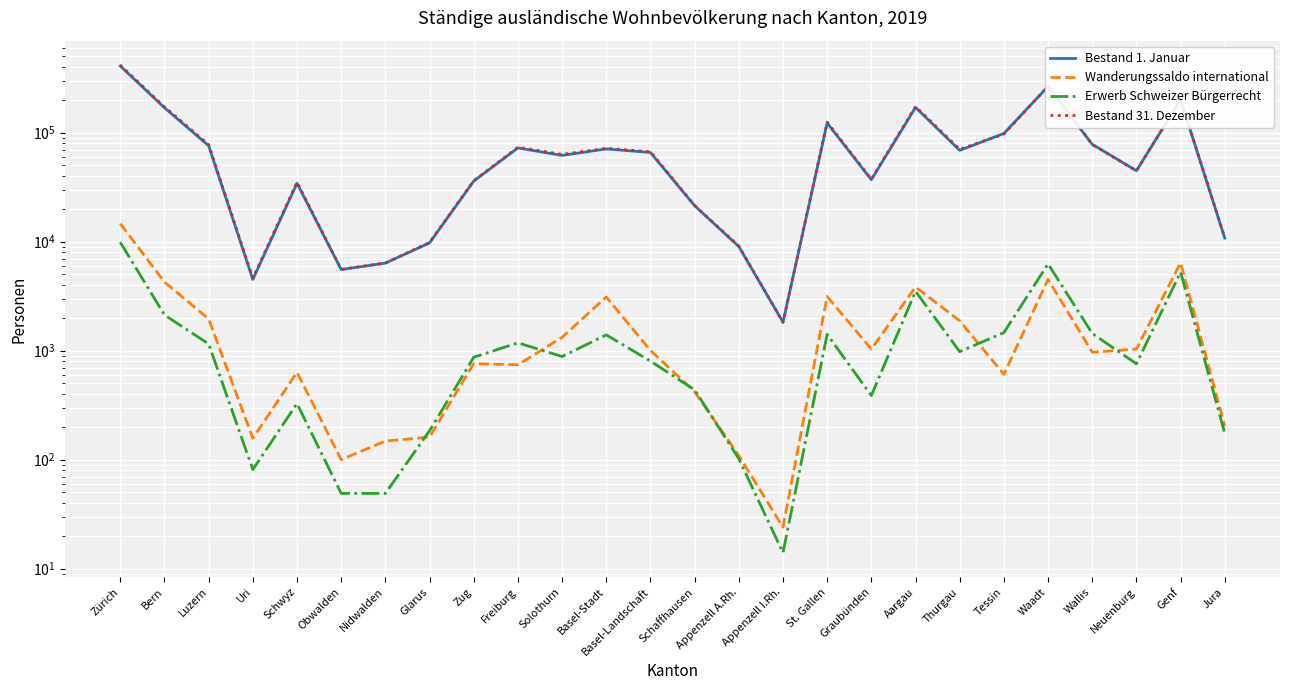

What is the sum of the Wanderungssaldo international values at Basel-Landschaft and Obwalden?

1104